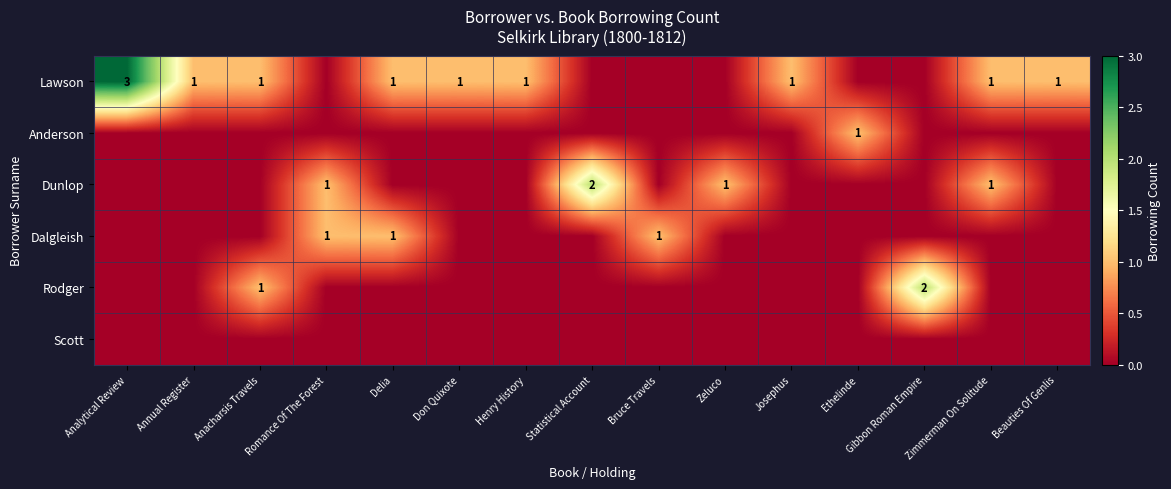

True or false: Dunlop has a value of 0 at Zeluco.

False